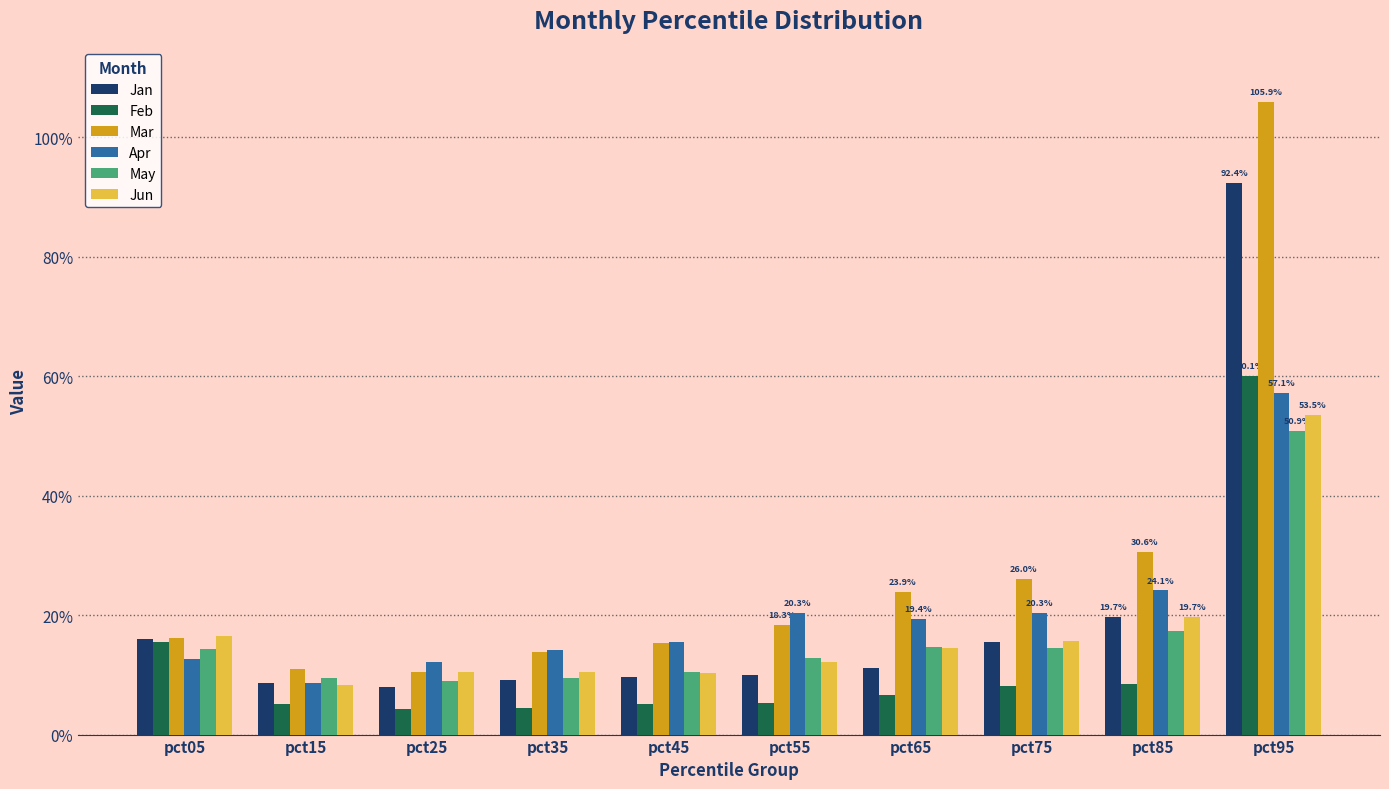

Does the chart contain any negative values?

No